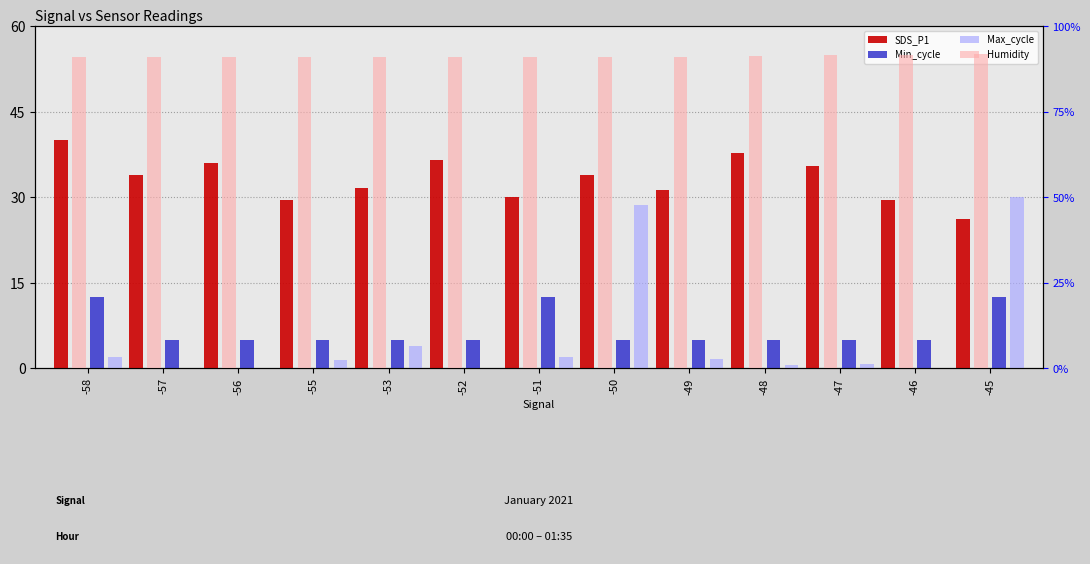

How many data points in Min_cycle are above 5?

3